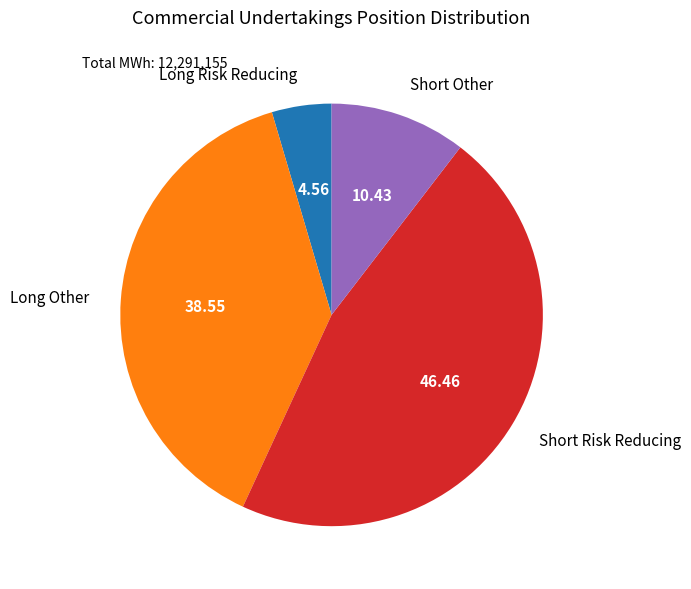

Approximately how many times larger is the value at Short Other compared to Short Risk Reducing?

0.2